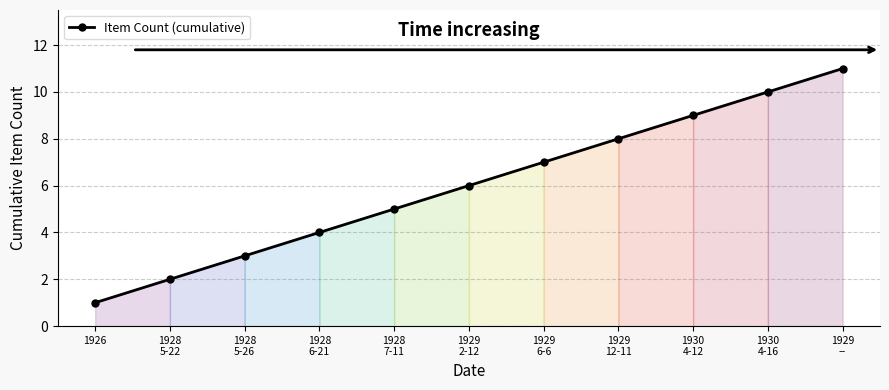

List the labels in order of value, largest first.

1929
--, 1930
4-16, 1930
4-12, 1929
12-11, 1929
6-6, 1929
2-12, 1928
7-11, 1928
6-21, 1928
5-26, 1928
5-22, 1926